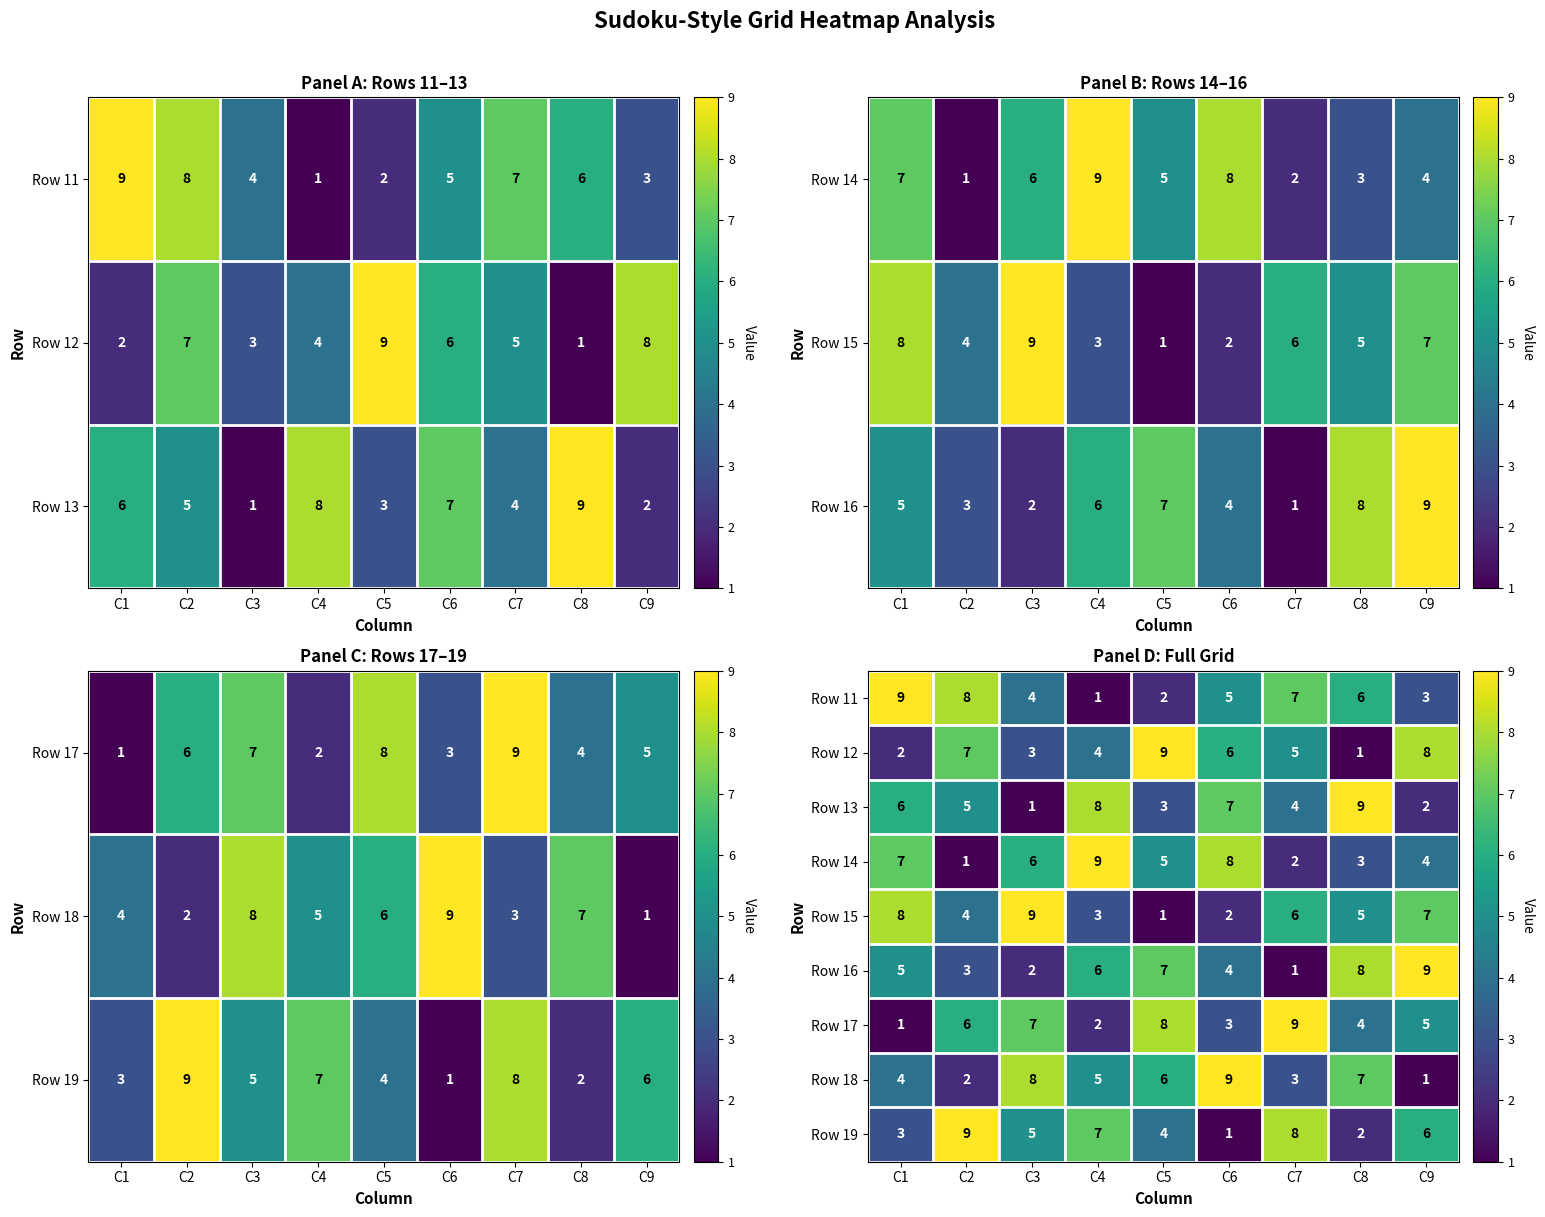

Between C8 and C7, which is larger?

C7